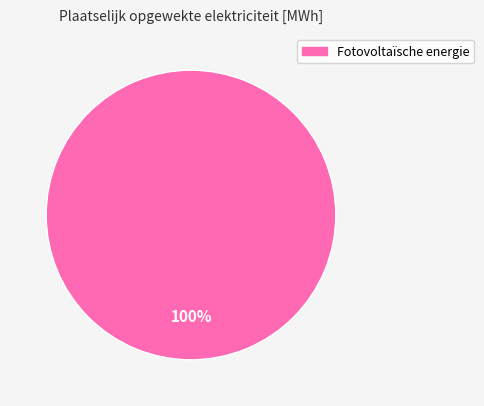

Count the number of slices in the pie.

1